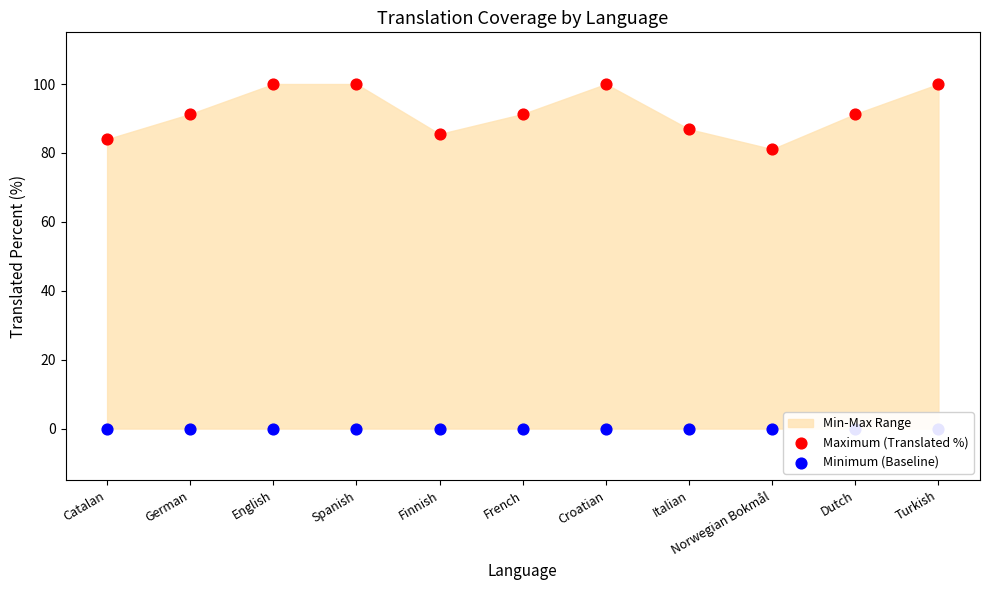

Which series reaches the maximum Y coordinate?

Maximum (Translated %)